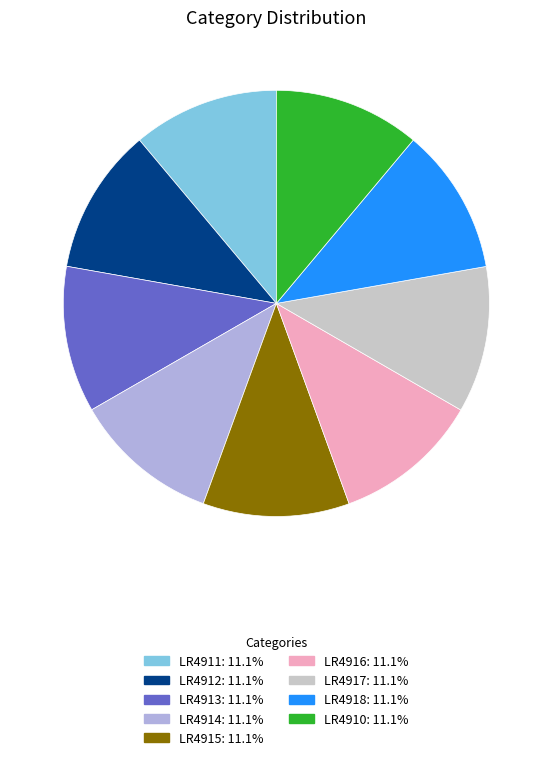

What is the ratio of the value at LR4910 to the value at LR4915?

1.0